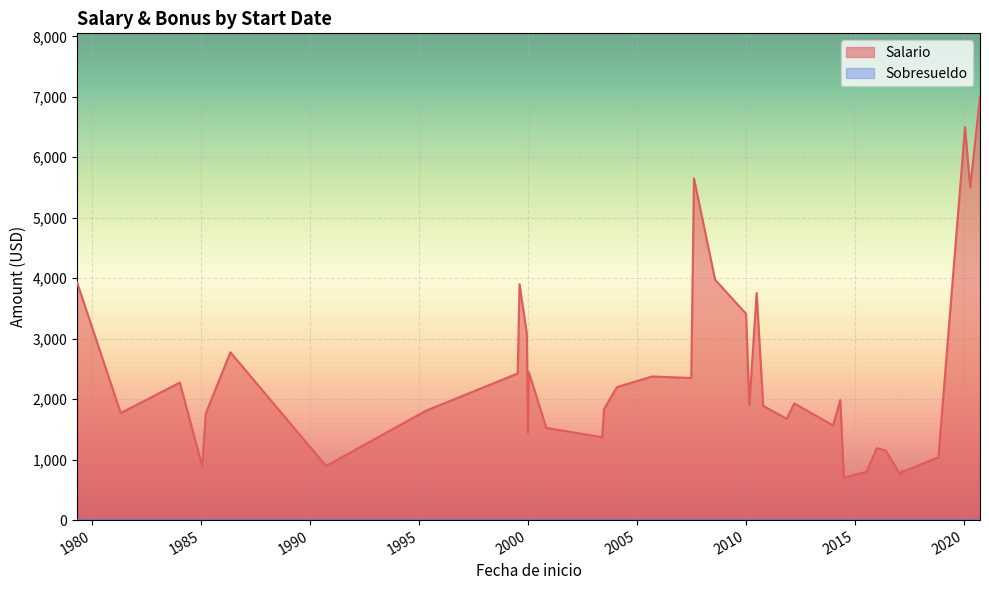

How many lines are shown in the chart?

2